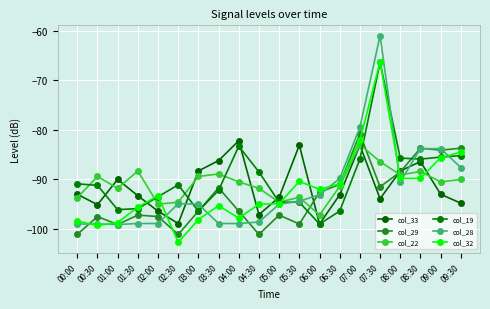

What is the label of the 18th point from the right?

01:00